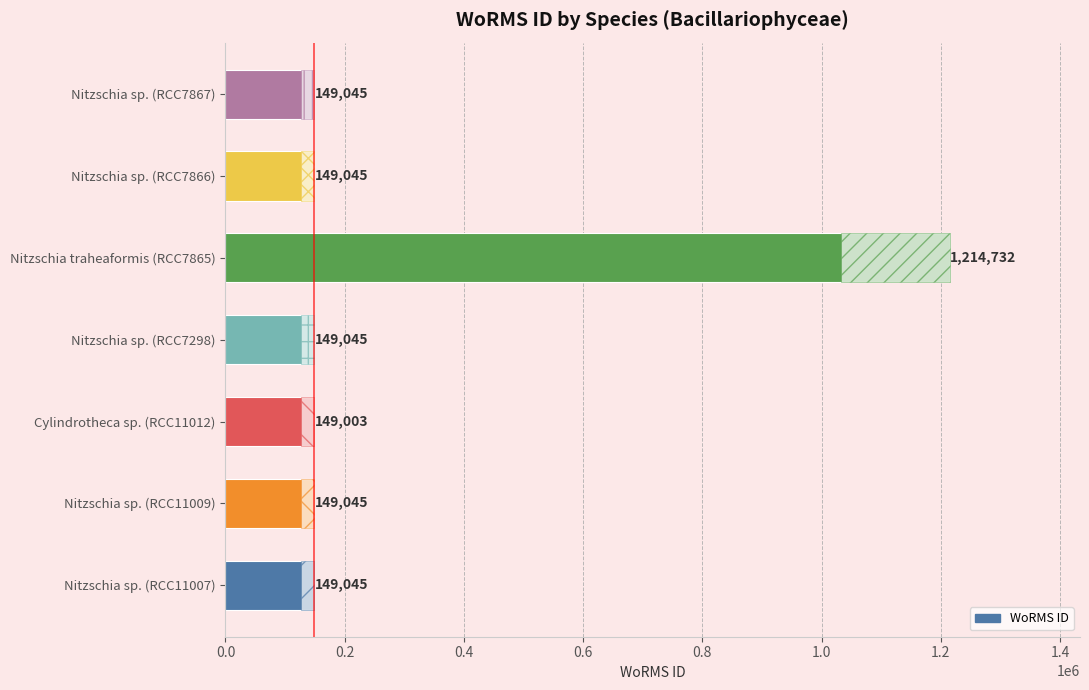

Approximately how many times larger is the value at Nitzschia sp. (RCC11007) compared to Nitzschia sp. (RCC7867)?

1.0